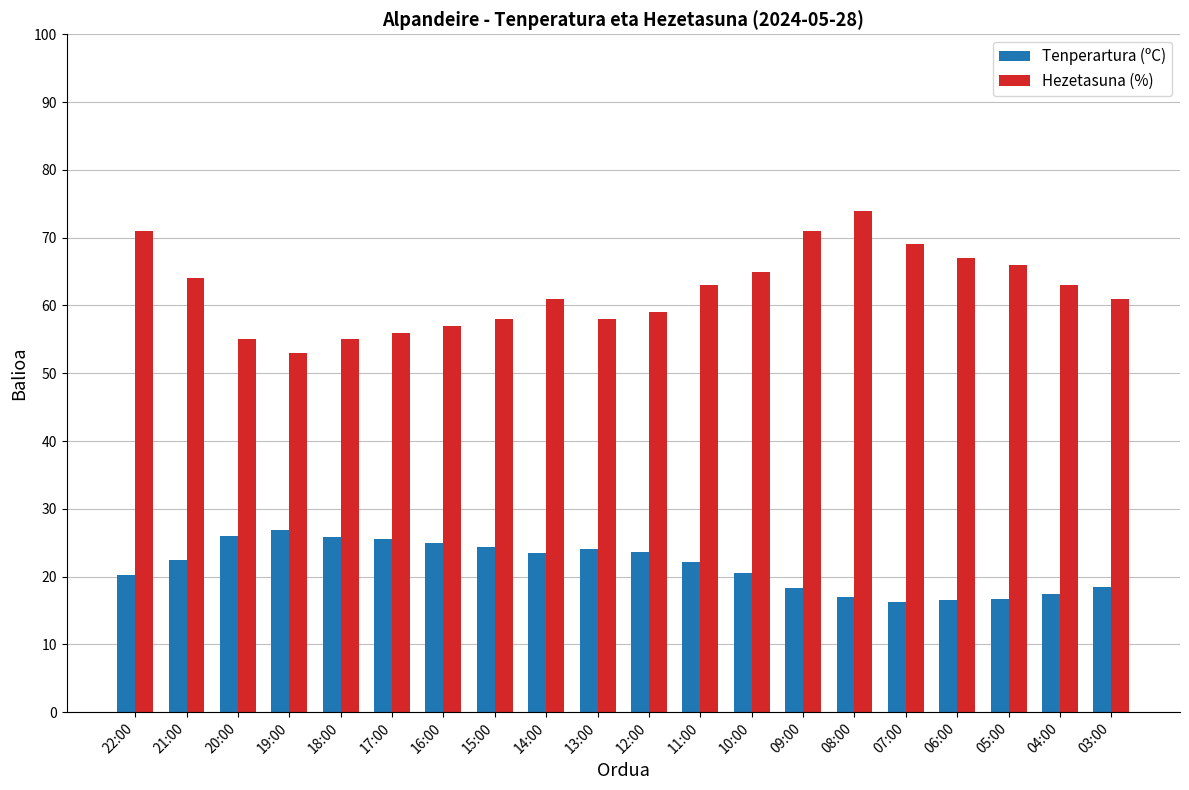

What is the total value across all series at 03:00?

79.4